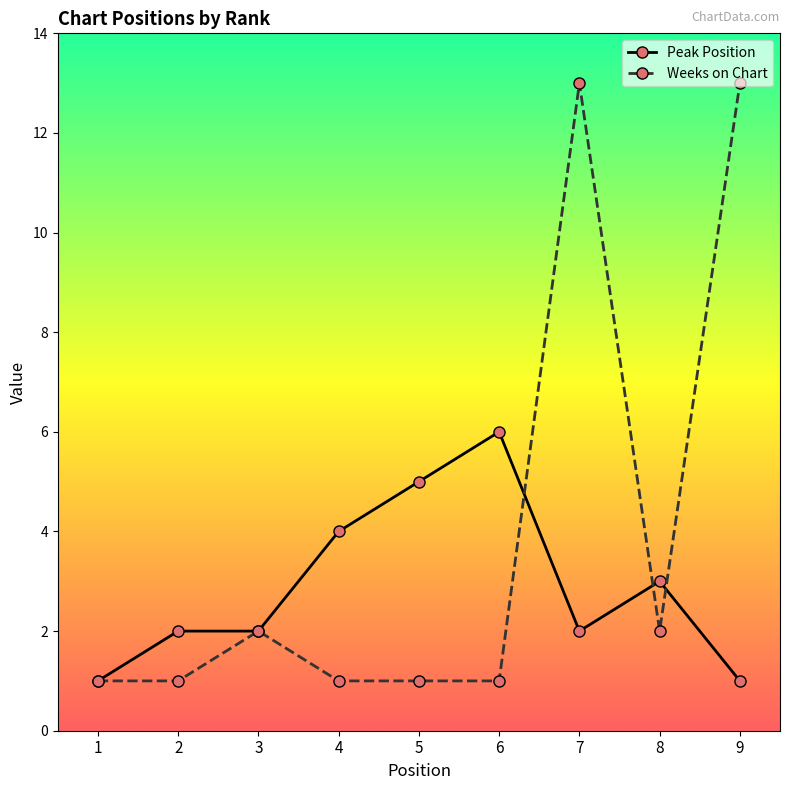

What is the greatest value displayed?

13